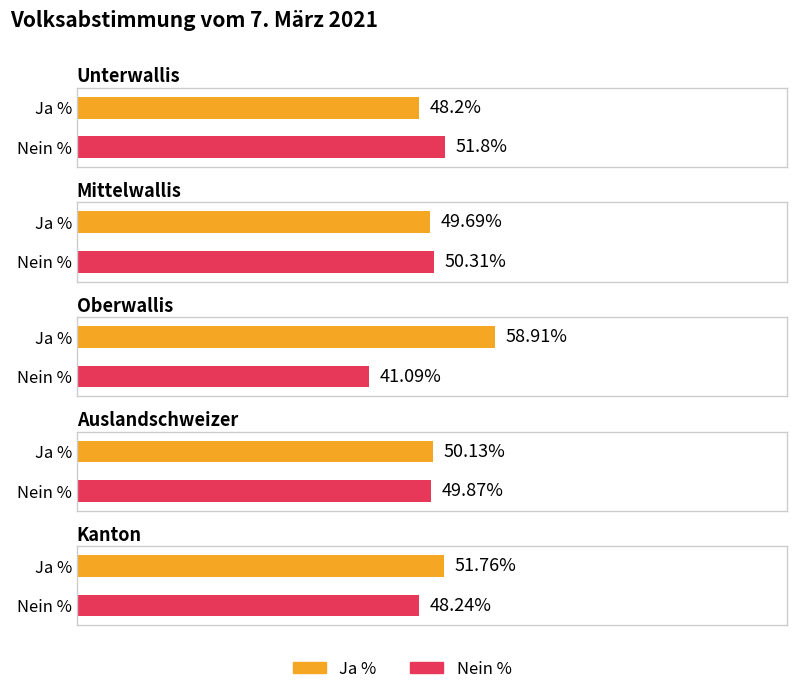

What is the value of the Nein % bar at the 3rd from the left?

41.1